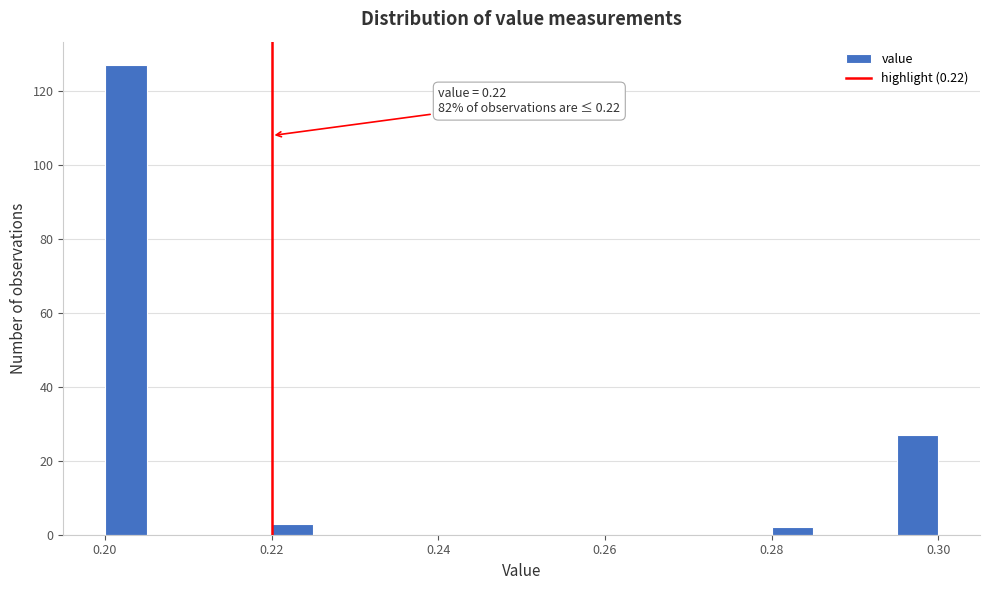

Read against the x-axis, roughly where is the centre of the tallest bar?

0.202